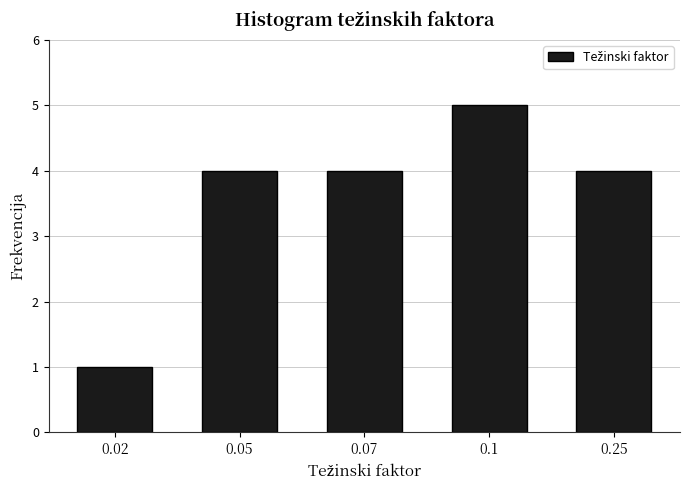

Reading left to right, what are all the values shown in this chart?

1	4	4	5	4